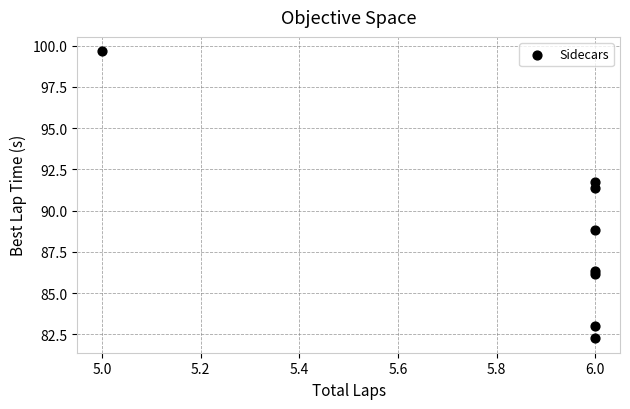

What Y value in the scatter plot is closest to 90?

88.8